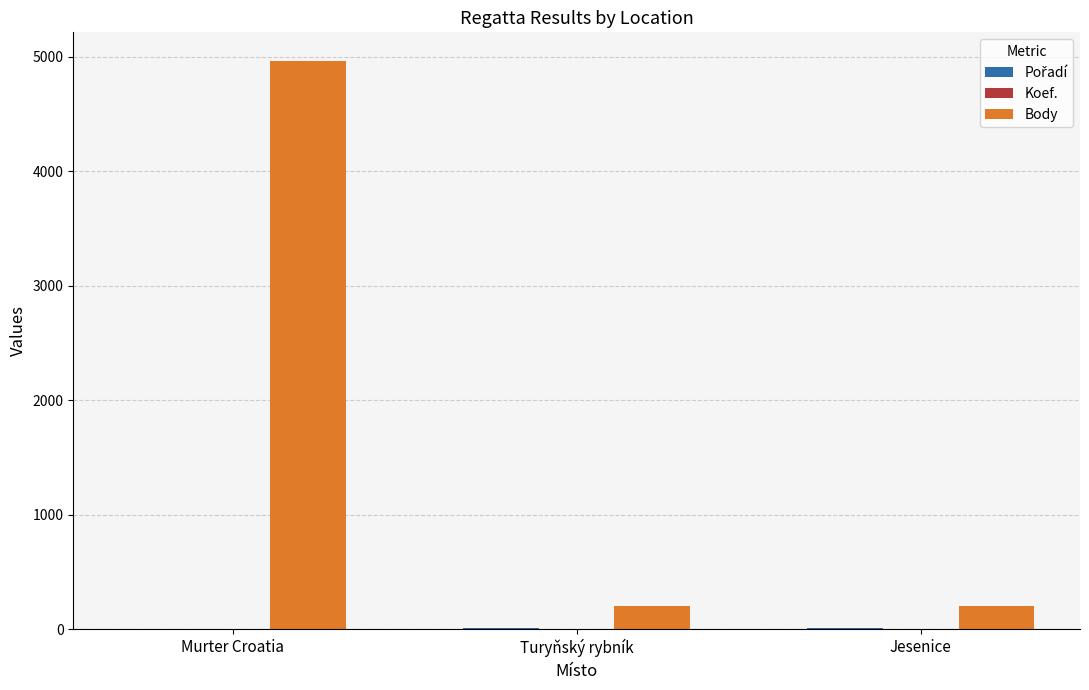

Which series changed the most between Murter Croatia and Jesenice?

Body